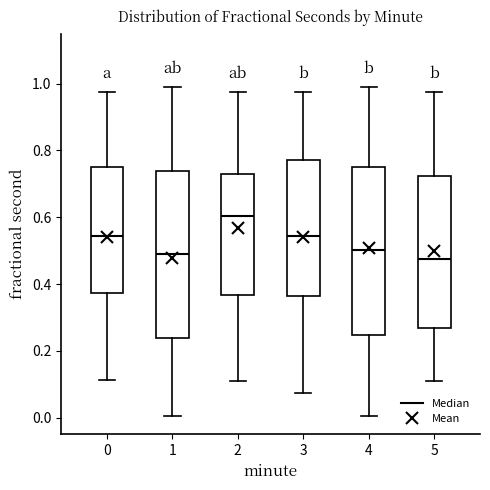

Reading left to right, read every box against the y-axis: the position of its median line, the range the box covers, and the ends of its whiskers. The values are not printed on the chart, so give them approximately, as read against the axis.

0: median 0.54, box 0.38 to 0.74, whiskers 0.12 to 0.98
1: median 0.48, box 0.24 to 0.74, whiskers 0.00 to 1.00
2: median 0.60, box 0.36 to 0.72, whiskers 0.12 to 0.98
3: median 0.54, box 0.36 to 0.78, whiskers 0.08 to 0.98
4: median 0.50, box 0.24 to 0.76, whiskers 0.00 to 1.00
5: median 0.48, box 0.26 to 0.72, whiskers 0.12 to 0.98